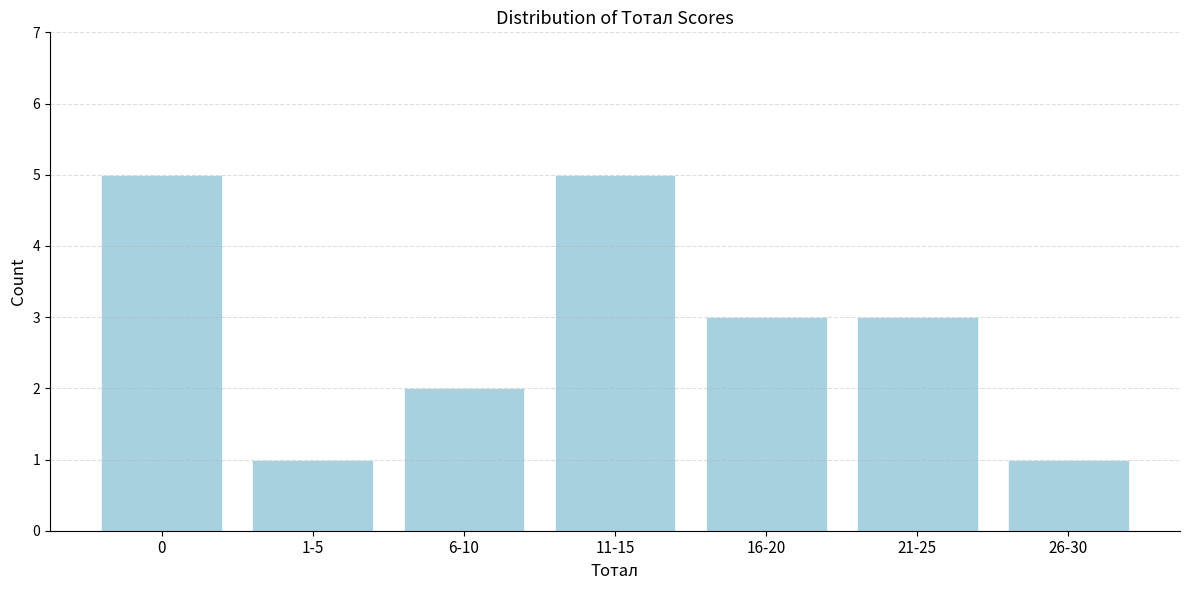

Reading left to right, what are all the values shown in this chart?

5	1	2	5	3	3	1